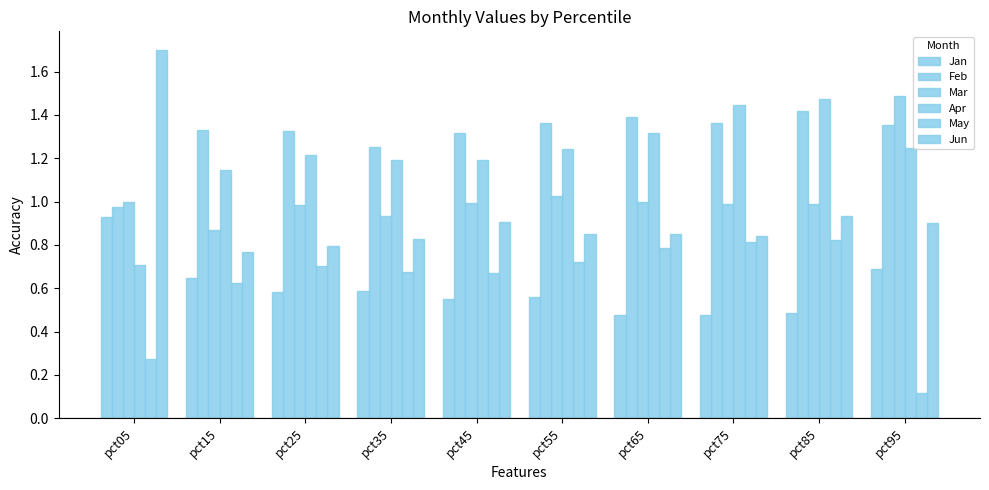

Between pct65 and pct95, which series saw the biggest shift?

May